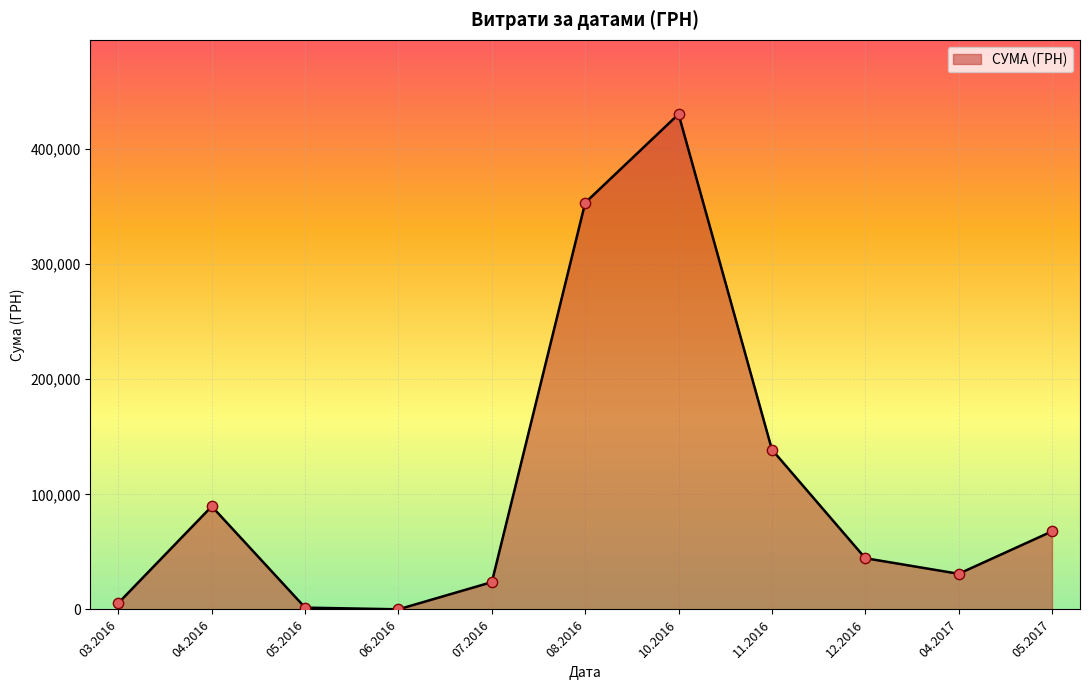

What is the ratio of the value at 05.2017 to the value at 07.2016?

2.9